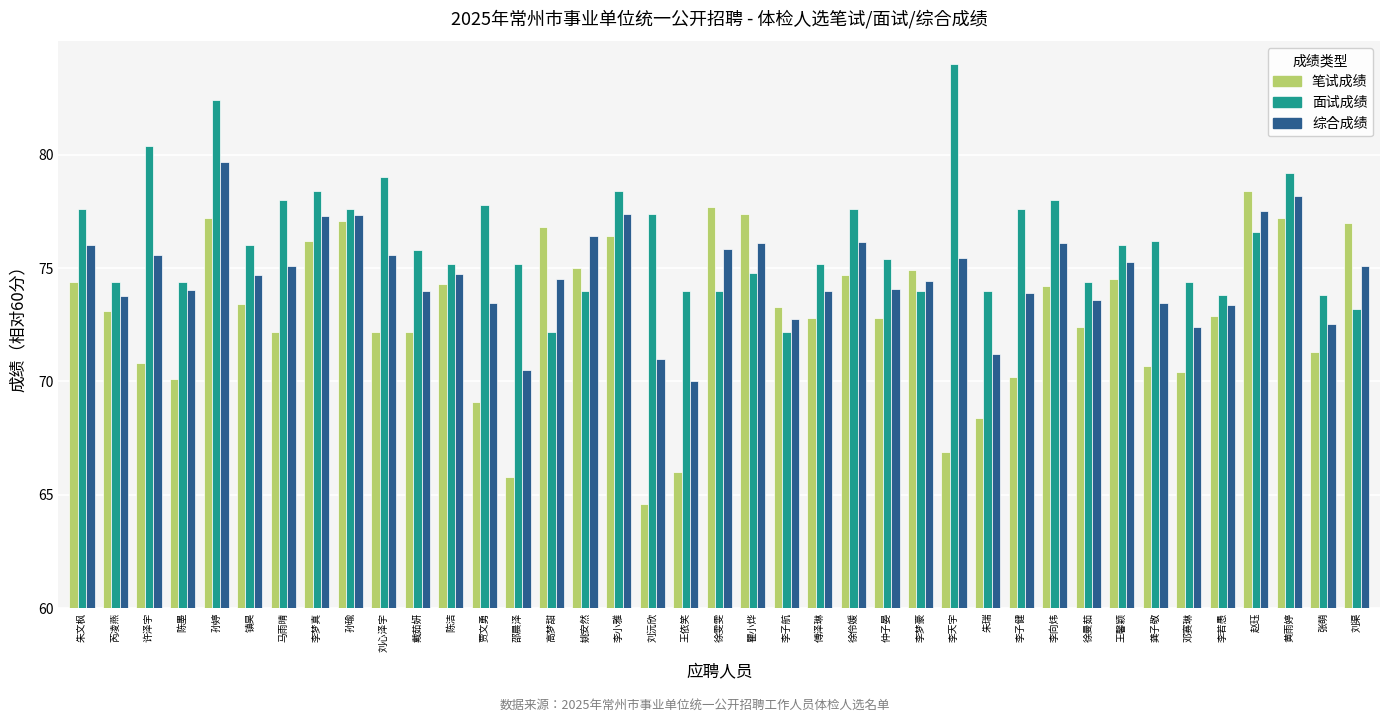

Reading left to right, extract all data points from this chart.

笔试成绩: 朱文枫=14.4	芮凌燕=13.1	许泽宇=10.8	陈墨=10.1	孙婷=17.2	镇昊=13.4	马雨晴=12.2	李梦真=16.2	孙瑜=17.1	刘心泽宇=12.2	戴茹妍=12.2	陈洁=14.3	贾文勇=9.1	邵晨泽=5.8	高梦甜=16.8	姚安然=15.0	李小雅=16.4	刘沅欣=4.6	王依笑=6.0	徐雯雯=17.7	瞿小烨=17.4	李子航=13.3	傅泽琳=12.8	徐伶媛=14.7	仲子晏=12.8	李梦豪=14.9	李天宇=6.9	朱瑞=8.4	李子健=10.2	李向炜=14.2	徐曼茹=12.4	王馨颖=14.5	龚子敬=10.7	邓赛琳=10.4	李若愚=12.9	赵珏=18.4	黄雨婷=17.2	张萌=11.3	刘渠=17.0
面试成绩: 朱文枫=17.6	芮凌燕=14.4	许泽宇=20.4	陈墨=14.4	孙婷=22.4	镇昊=16.0	马雨晴=18.0	李梦真=18.4	孙瑜=17.6	刘心泽宇=19.0	戴茹妍=15.8	陈洁=15.2	贾文勇=17.8	邵晨泽=15.2	高梦甜=12.2	姚安然=14.0	李小雅=18.4	刘沅欣=17.4	王依笑=14.0	徐雯雯=14.0	瞿小烨=14.8	李子航=12.2	傅泽琳=15.2	徐伶媛=17.6	仲子晏=15.4	李梦豪=14.0	李天宇=24.0	朱瑞=14.0	李子健=17.6	李向炜=18.0	徐曼茹=14.4	王馨颖=16.0	龚子敬=16.2	邓赛琳=14.4	李若愚=13.8	赵珏=16.6	黄雨婷=19.2	张萌=13.8	刘渠=13.2
综合成绩: 朱文枫=16.0	芮凌燕=13.8	许泽宇=15.6	陈墨=14.0	孙婷=19.7	镇昊=14.7	马雨晴=15.1	李梦真=17.3	孙瑜=17.3	刘心泽宇=15.6	戴茹妍=14.0	陈洁=14.8	贾文勇=13.5	邵晨泽=10.5	高梦甜=14.5	姚安然=16.4	李小雅=17.4	刘沅欣=11.0	王依笑=10.0	徐雯雯=15.8	瞿小烨=16.1	李子航=12.8	傅泽琳=14.0	徐伶媛=16.2	仲子晏=14.1	李梦豪=14.5	李天宇=15.5	朱瑞=11.2	李子健=13.9	李向炜=16.1	徐曼茹=13.6	王馨颖=15.2	龚子敬=13.5	邓赛琳=12.4	李若愚=13.3	赵珏=17.5	黄雨婷=18.2	张萌=12.5	刘渠=15.1